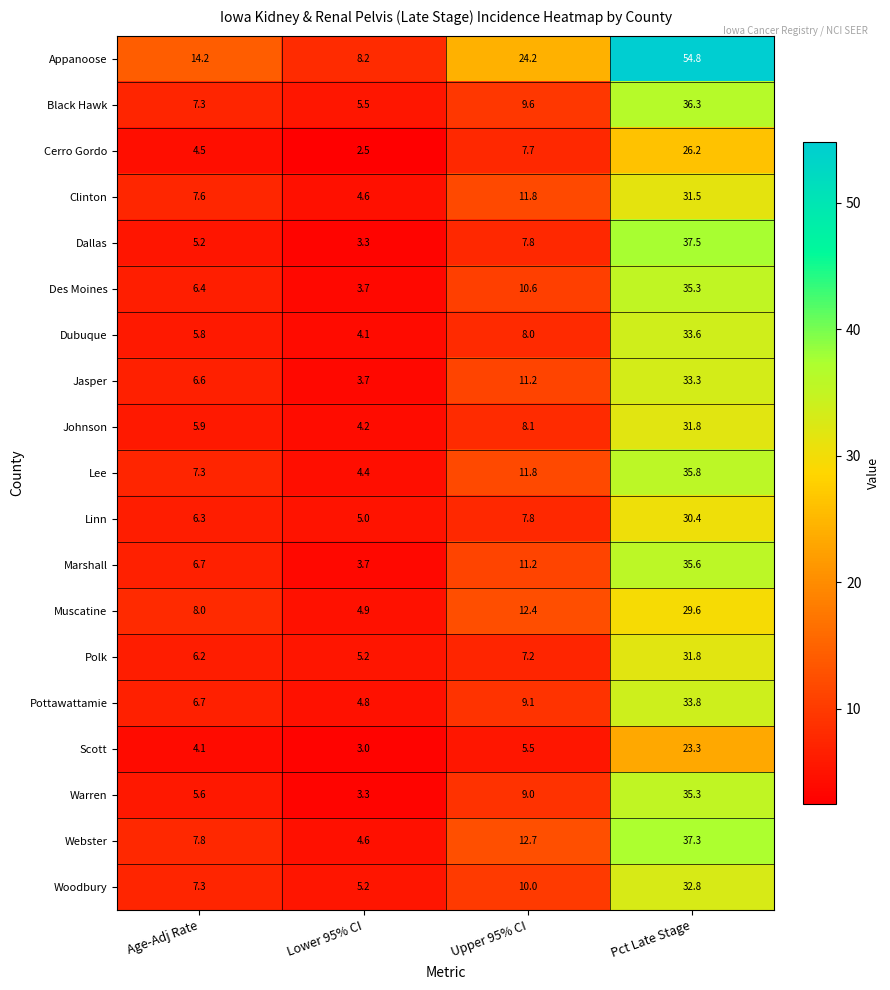

Is it true that Scott equals 5.5 at Upper 95% CI?

True